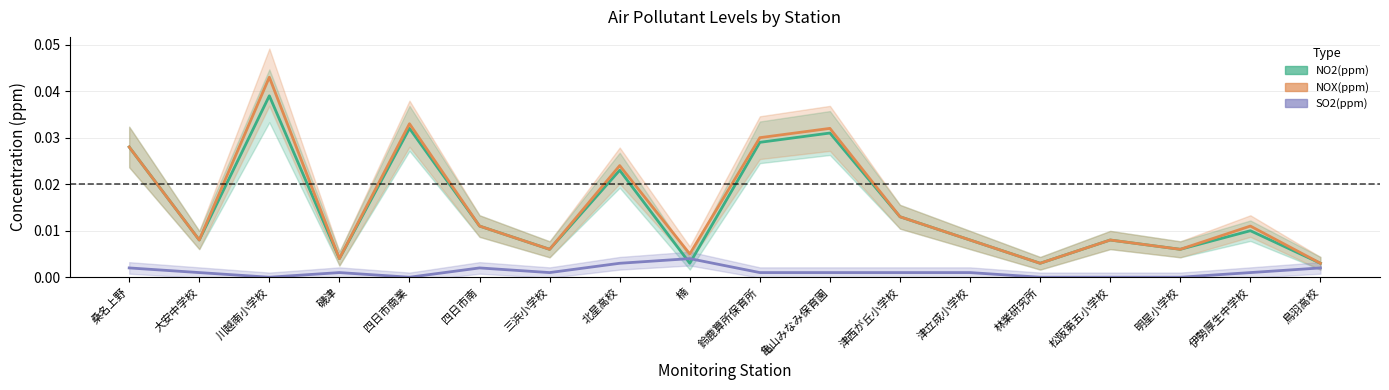

The SO2(ppm) series shows 0.0 at 四日市商業. True or false?

True